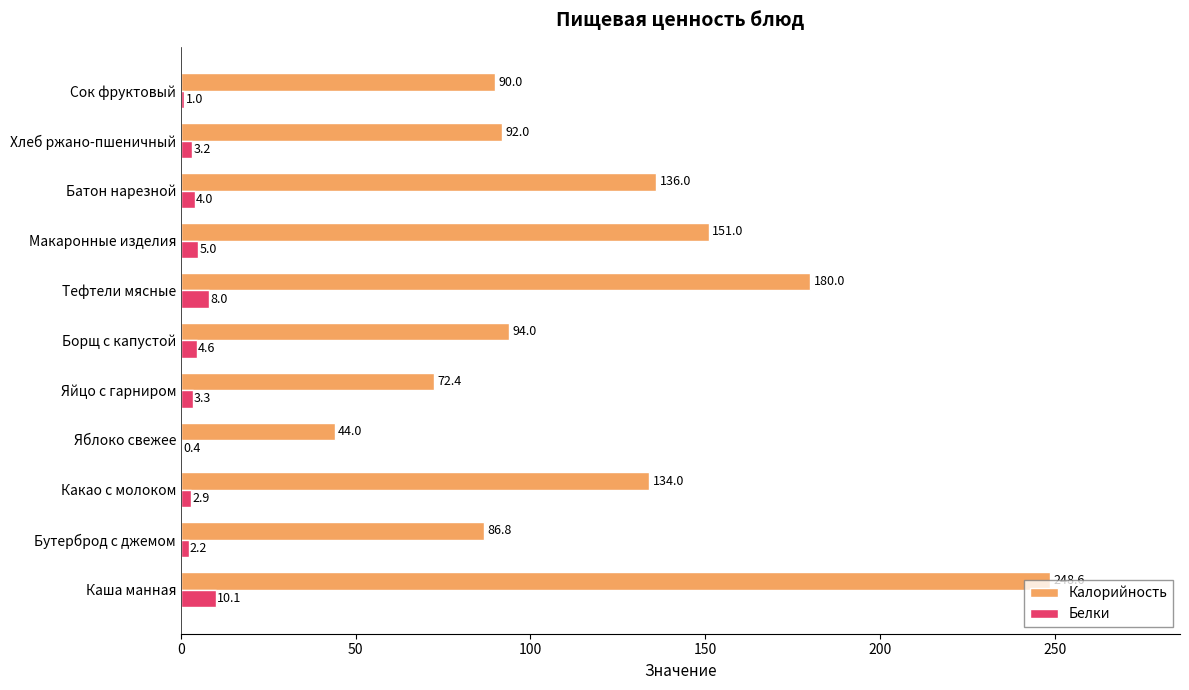

The Белки series shows 10.1 at Каша манная. True or false?

True